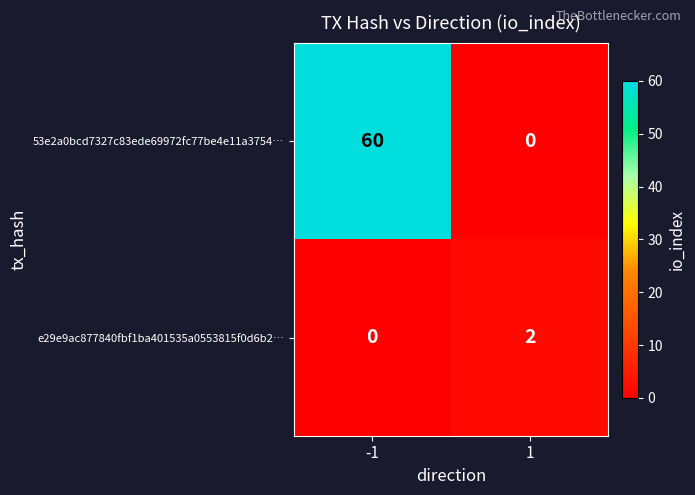

The value of e29e9ac877840fbf1ba401535a0553815f0d6b2… at -1 is 0. True or false?

True